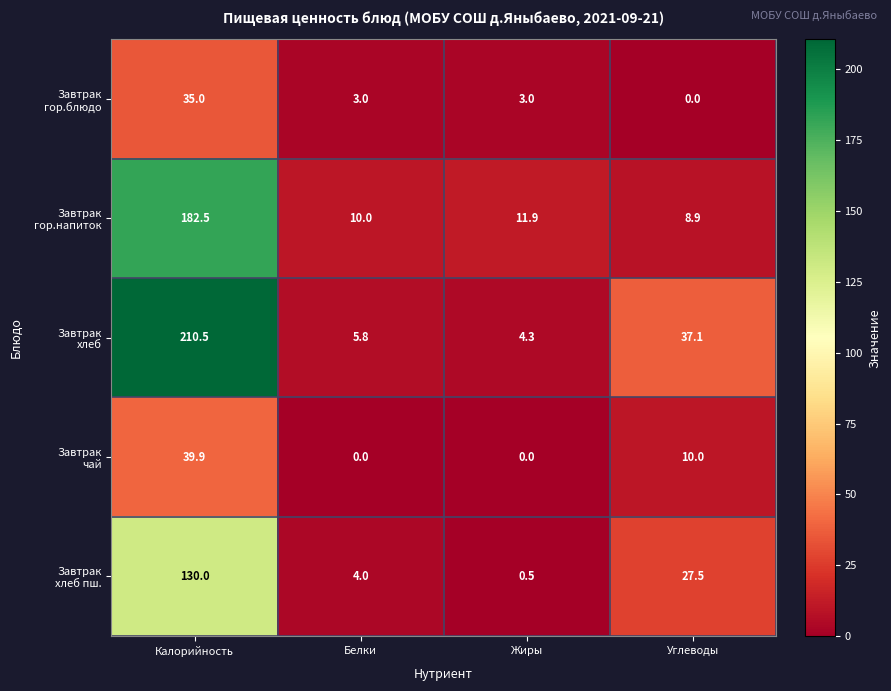

Count the number of data series in this chart.

5